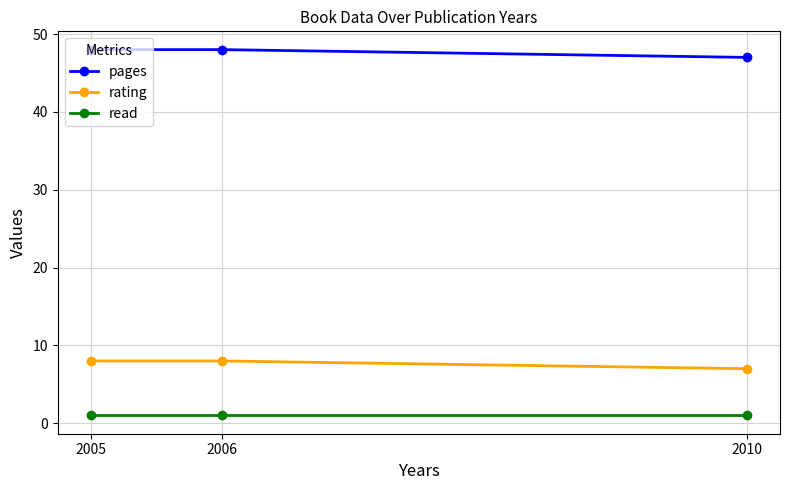

The rating series shows 3 at 2010. True or false?

False